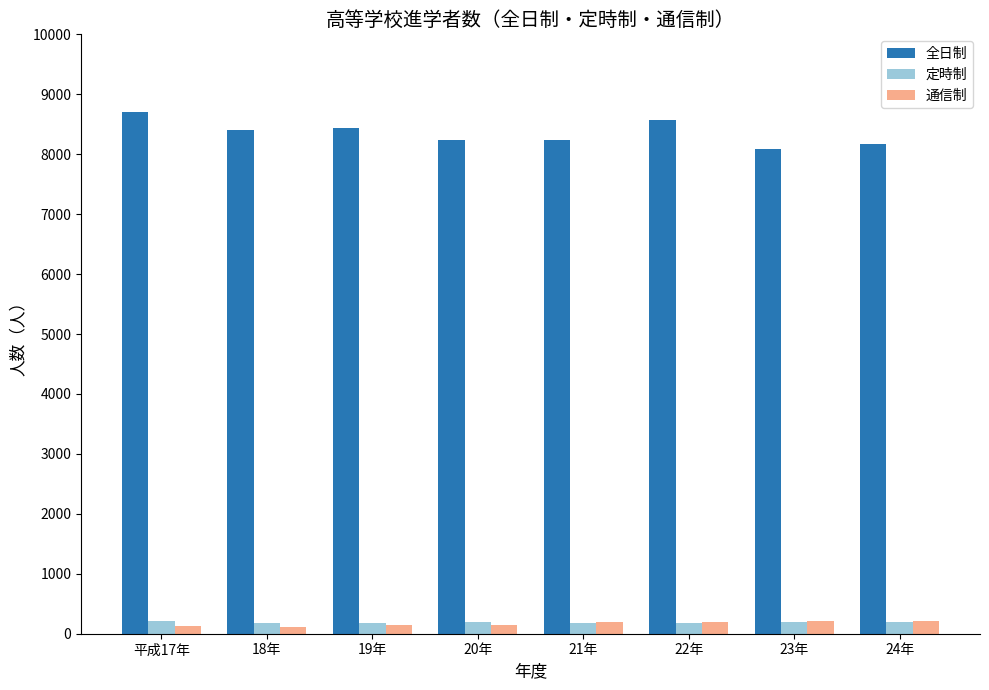

What is the sum of all 定時制 values?

1521